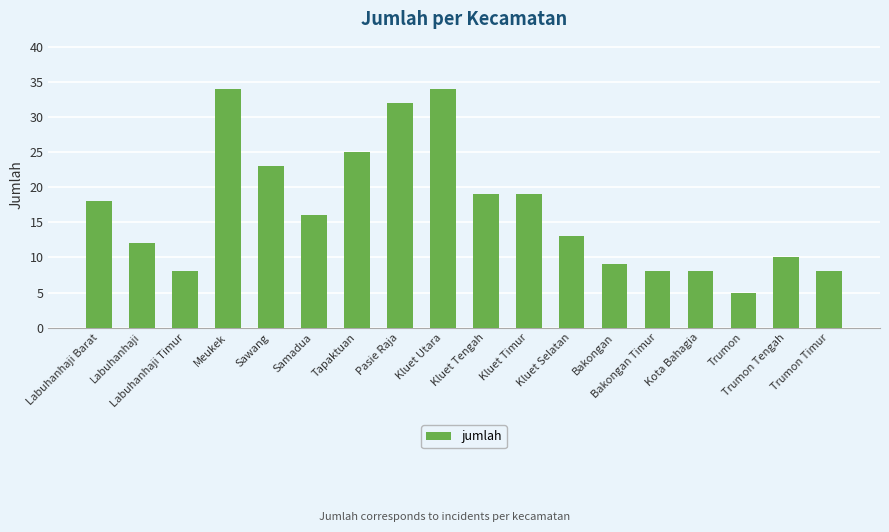

Read the value at Labuhanhaji Timur.

8